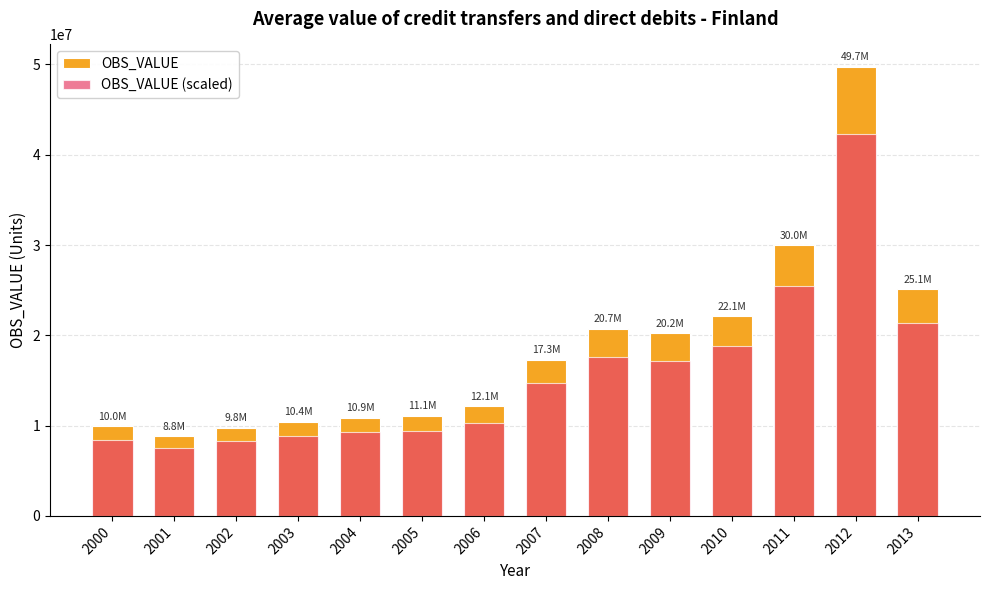

What are all the series names shown in the legend?

OBS_VALUE, OBS_VALUE (scaled)